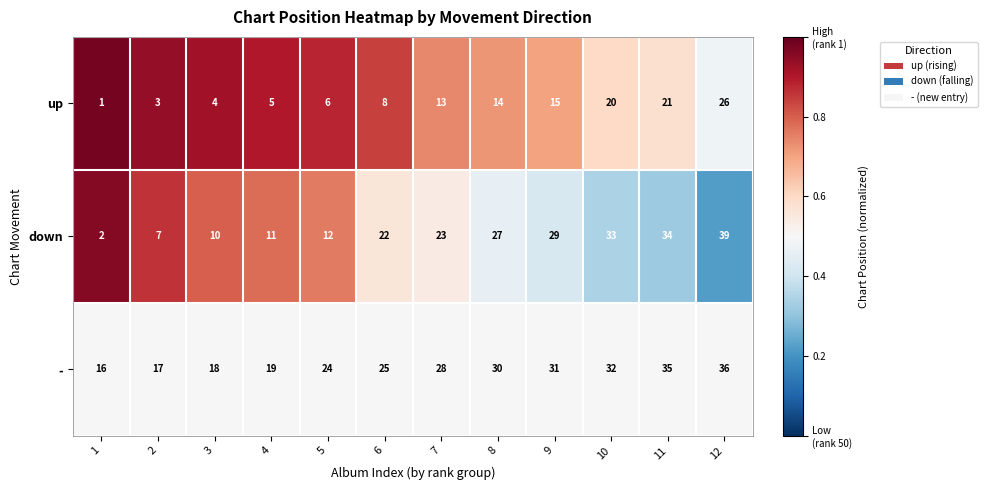

Rank the series at 5 from lowest to highest value.

up, down, -